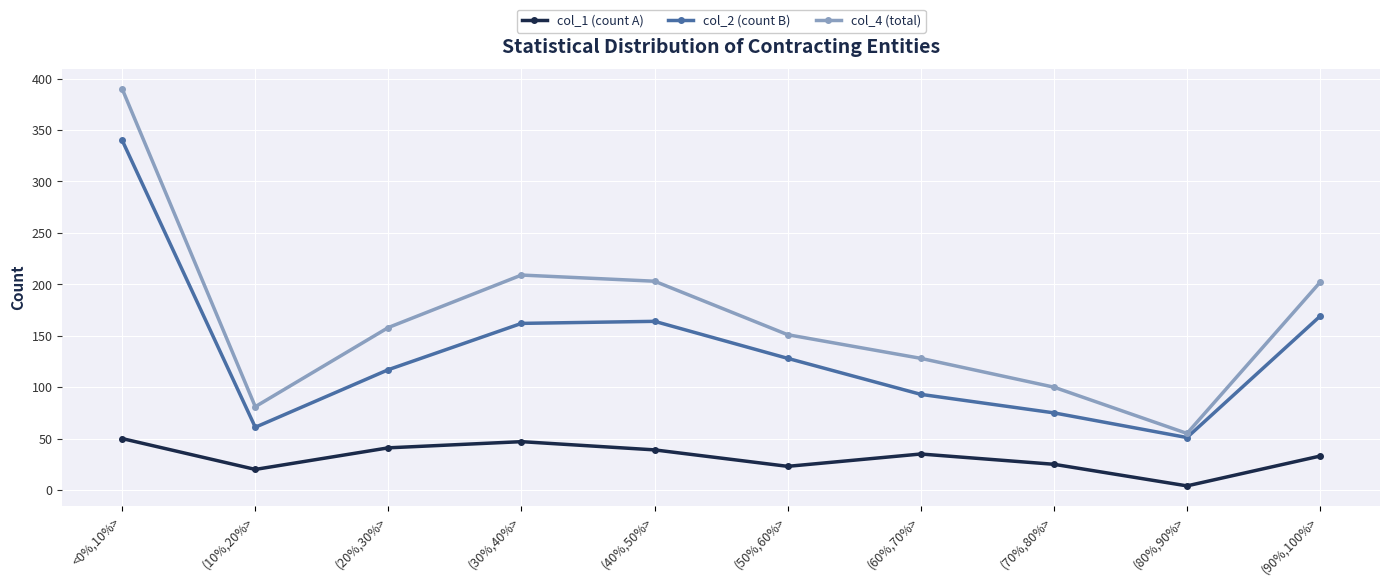

Rank the series by their maximum value, from highest to lowest.

col_4 (total), col_2 (count B), col_1 (count A)